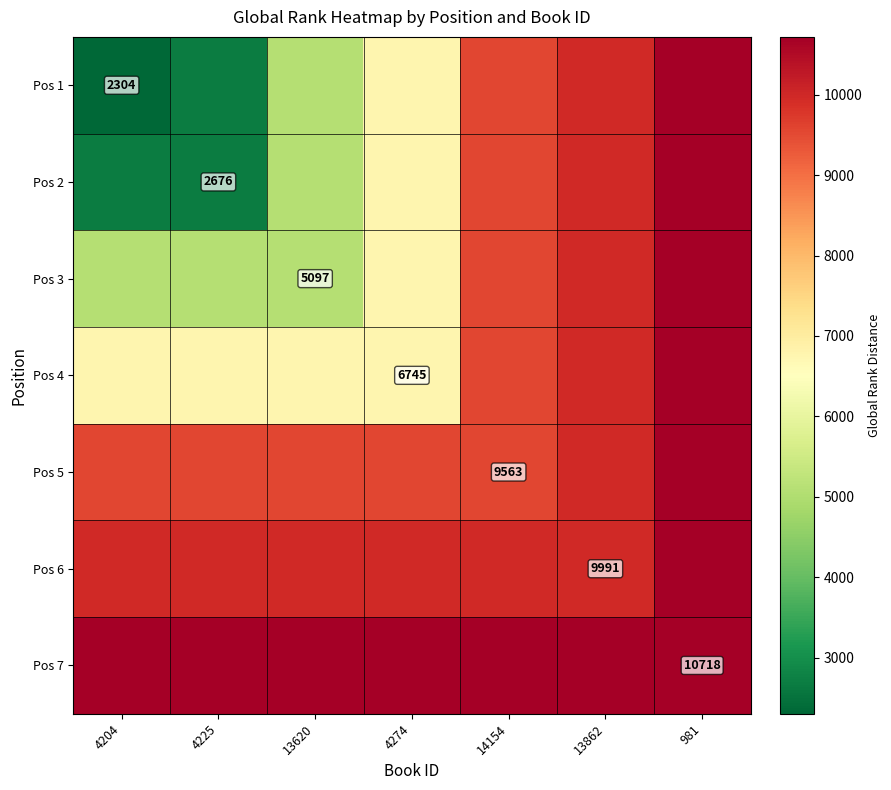

What is the total value across all series at 4204?

47094